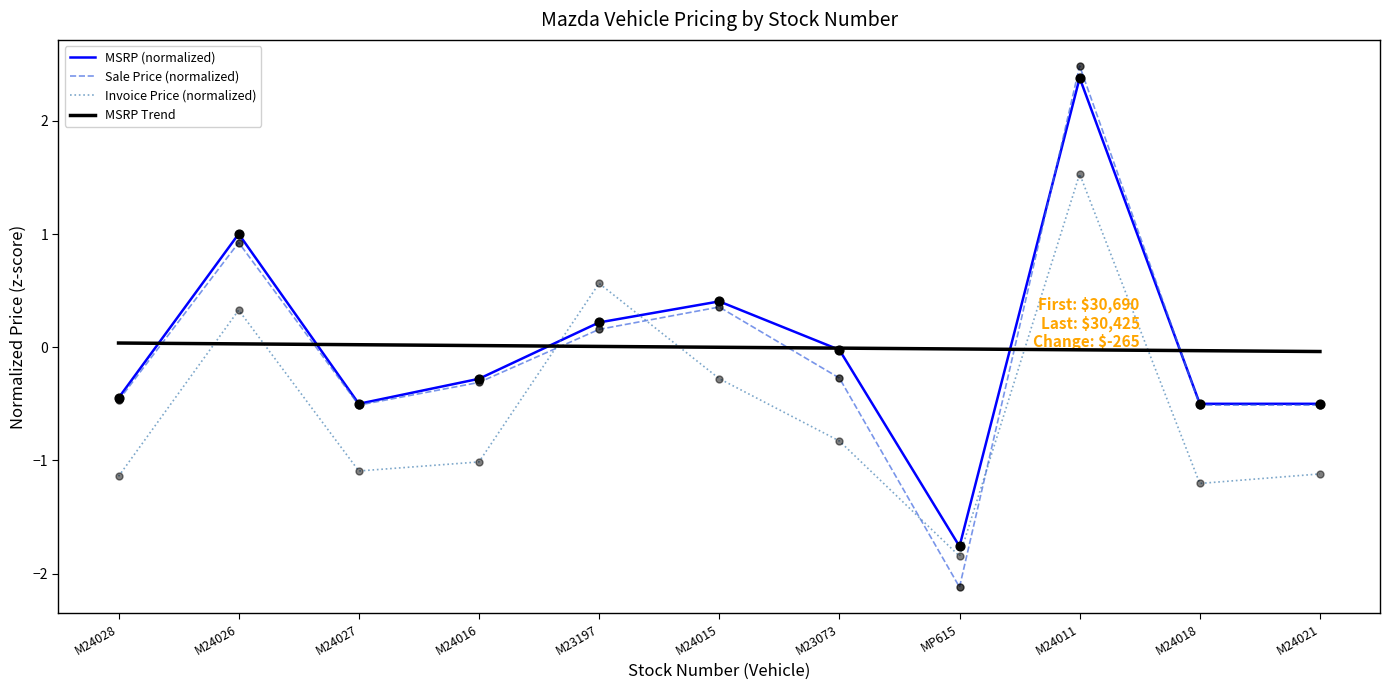

Is the value of MSRP (normalized) at M24021 greater than the value of Sale Price (normalized) at M23073?

No